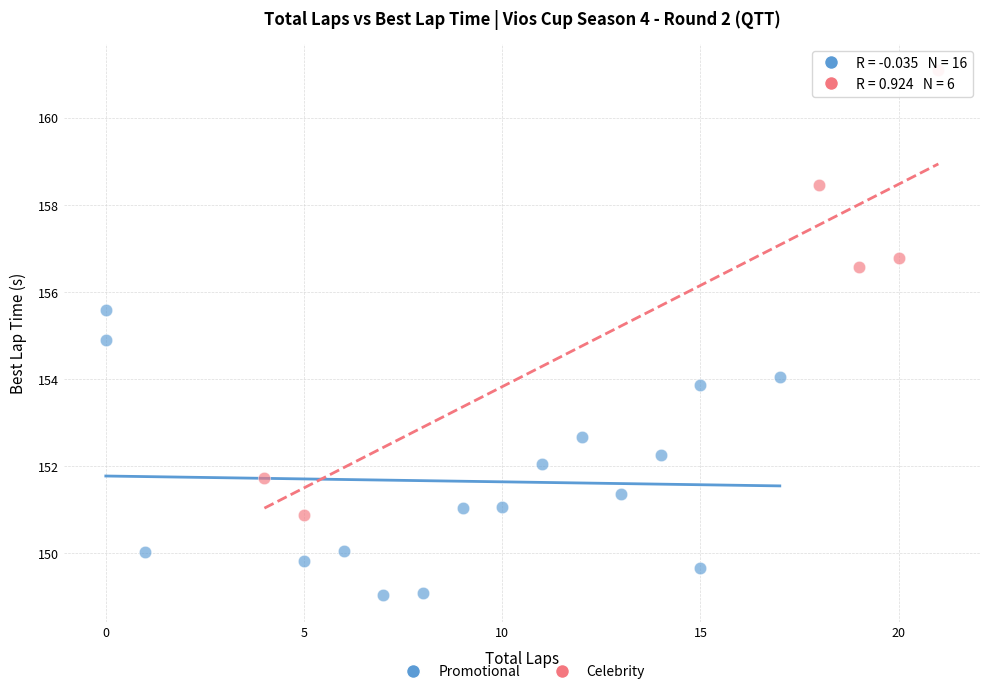

Which series reaches the maximum Y coordinate?

Celebrity